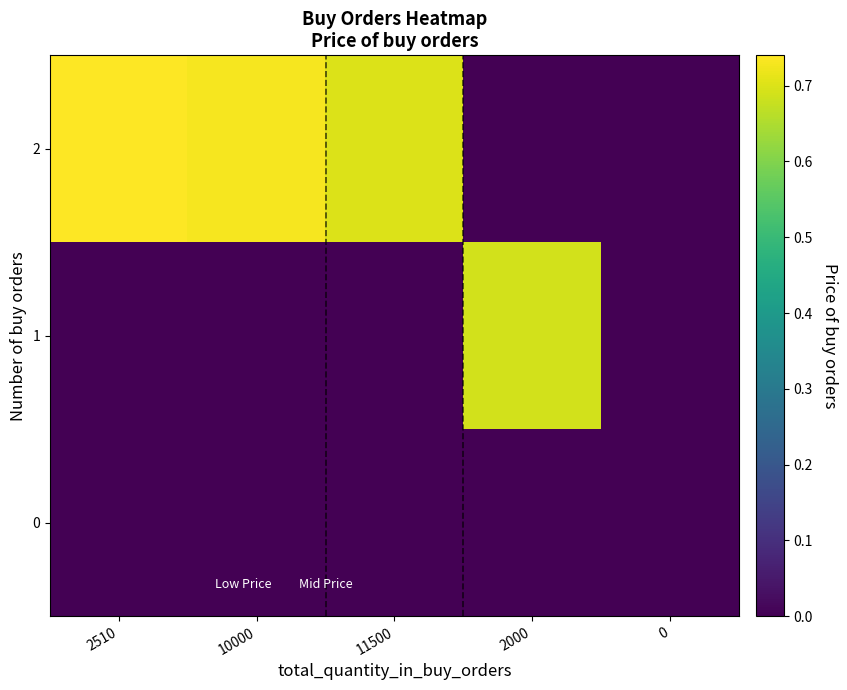

Reading left to right, transcribe all the data shown in this chart.

2: 2510=0.7	10000=0.7	11500=0.7	2000=0.0	0=0.0
1: 2510=0.0	10000=0.0	11500=0.0	2000=0.7	0=0.0
0: 2510=0.0	10000=0.0	11500=0.0	2000=0.0	0=0.0